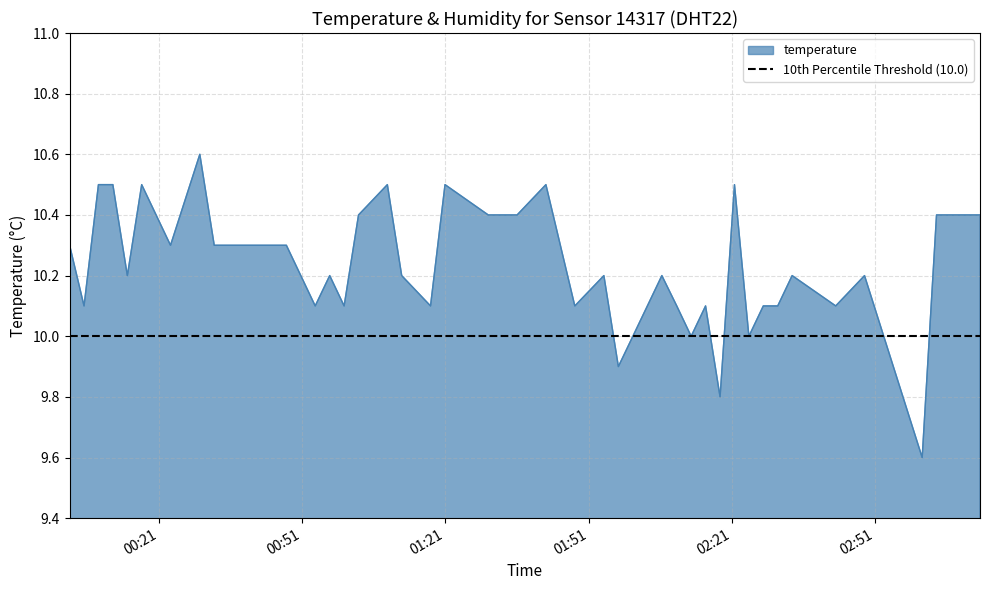

How many data points does each series have?

40